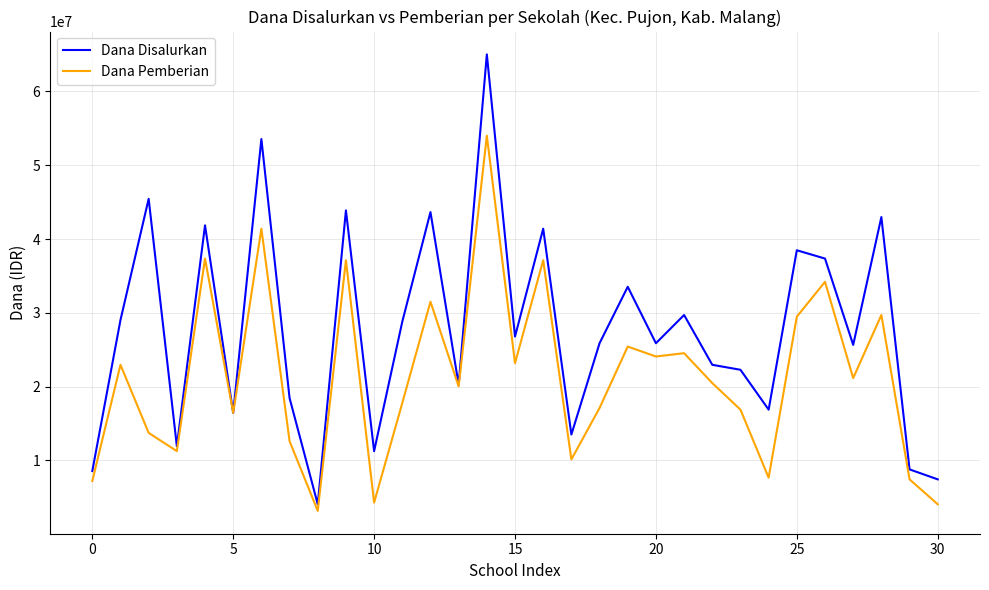

Rank the series by their average value, from lowest to highest.

Dana Pemberian, Dana Disalurkan